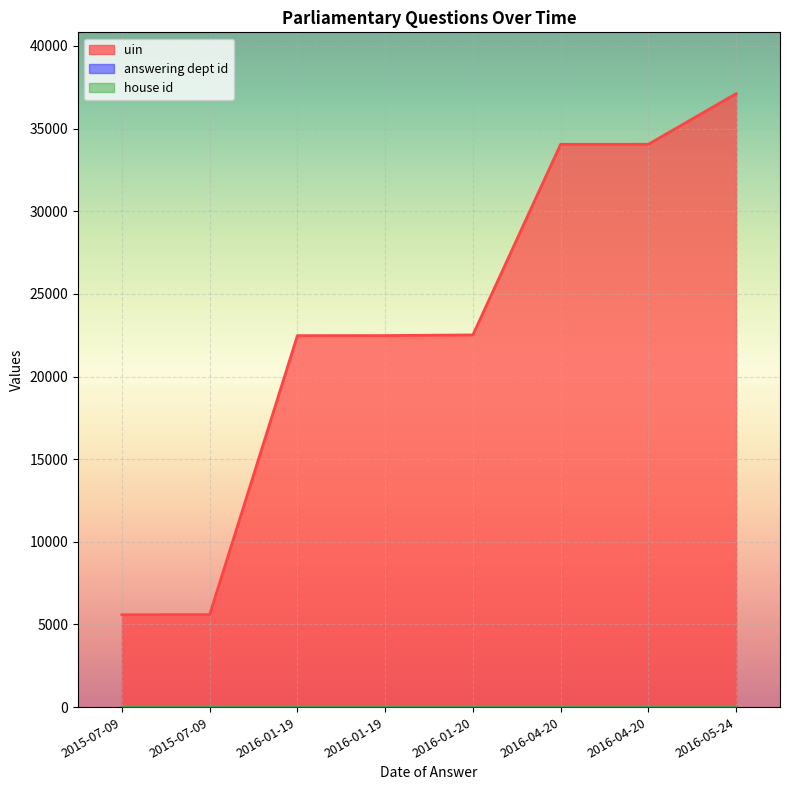

What is the label of the 5th point from the left?

2016-01-20